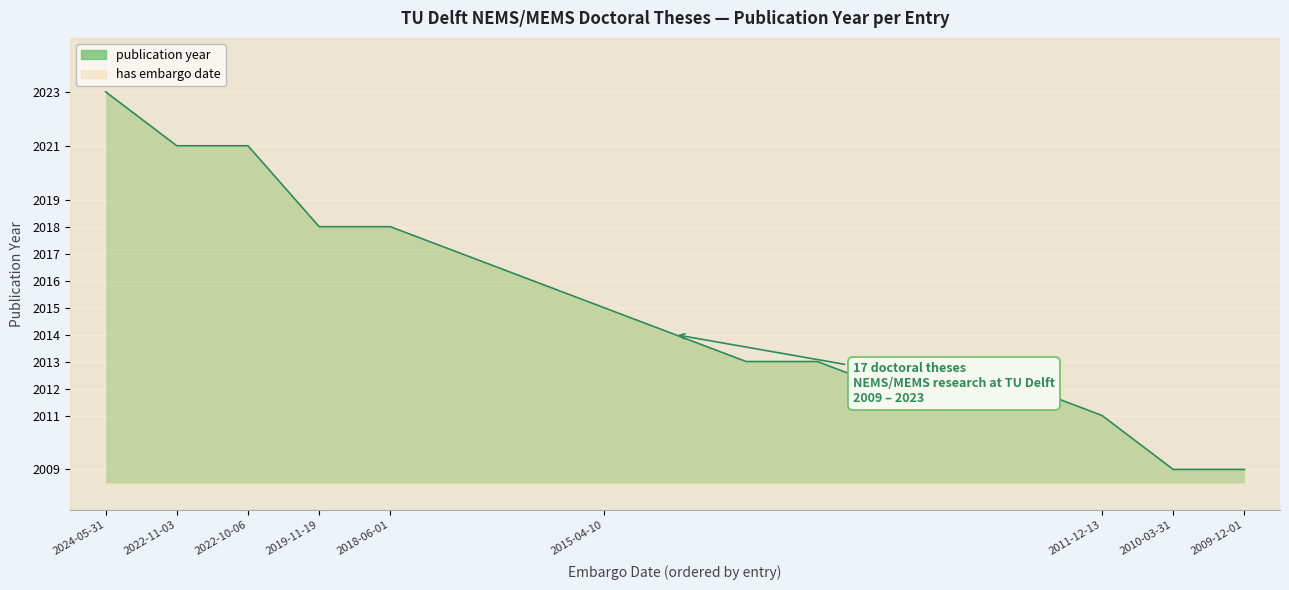

What is the smallest value displayed?

2009